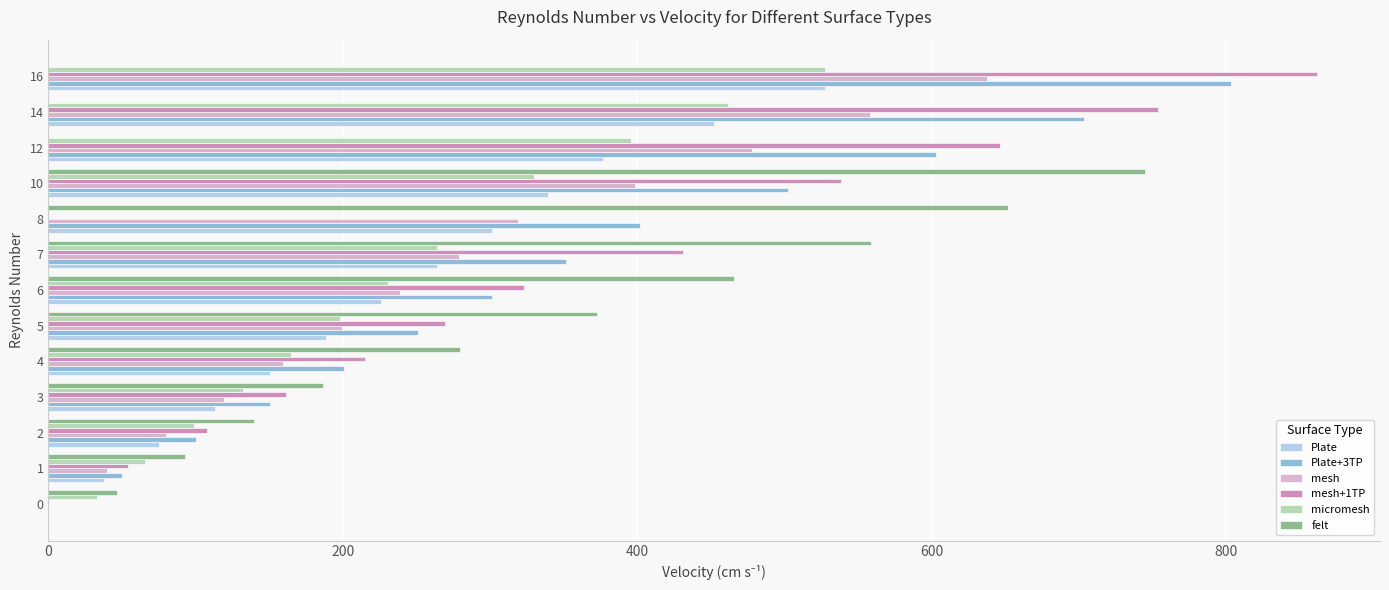

Where is mesh nearest to the value 318?

8